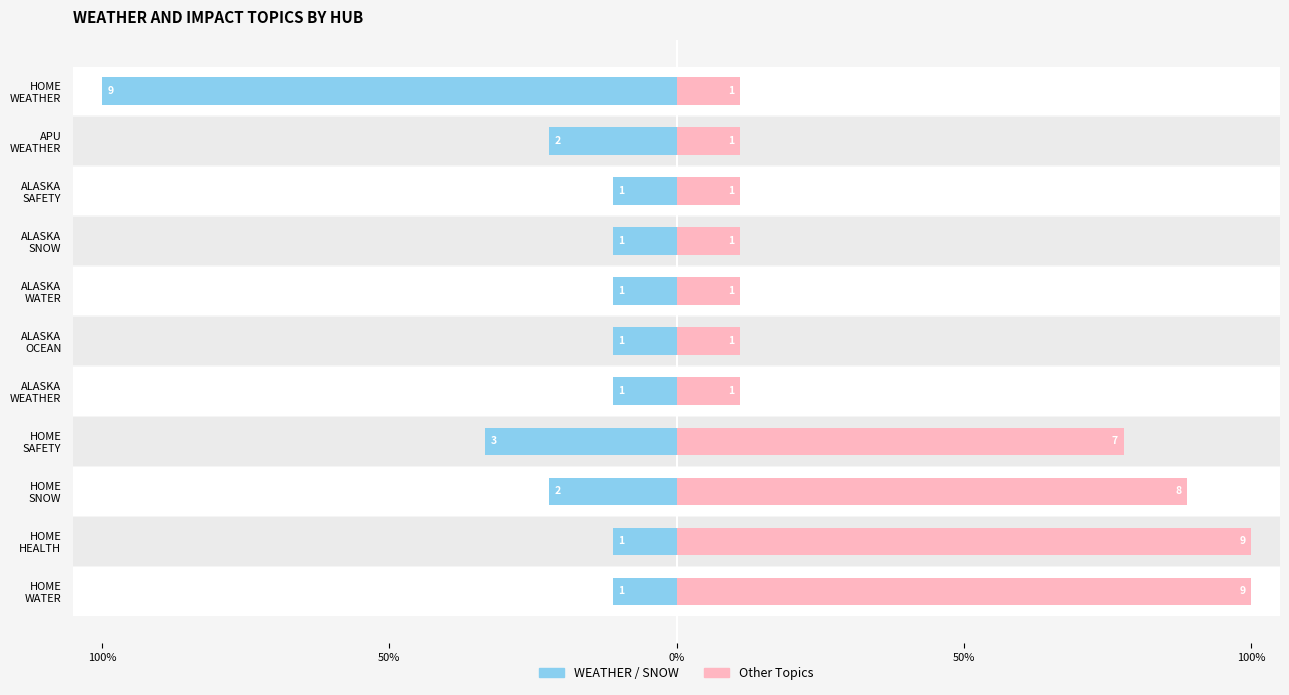

Is the value of WEATHER / SNOW at HOME SNOW greater than the value of Other Topics at ALASKA SAFETY?

No